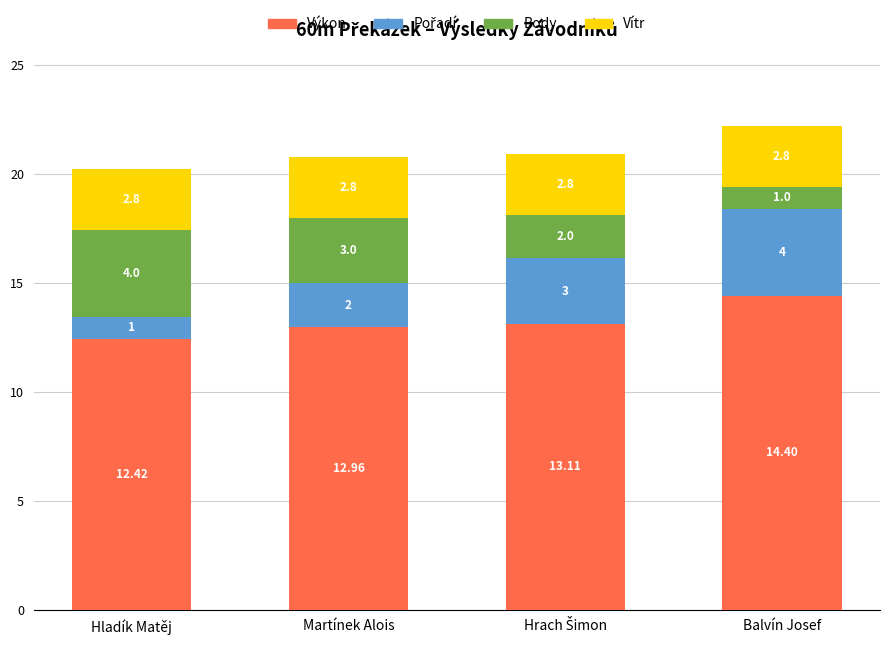

At which category is the sum across all series the highest?

Balvín Josef